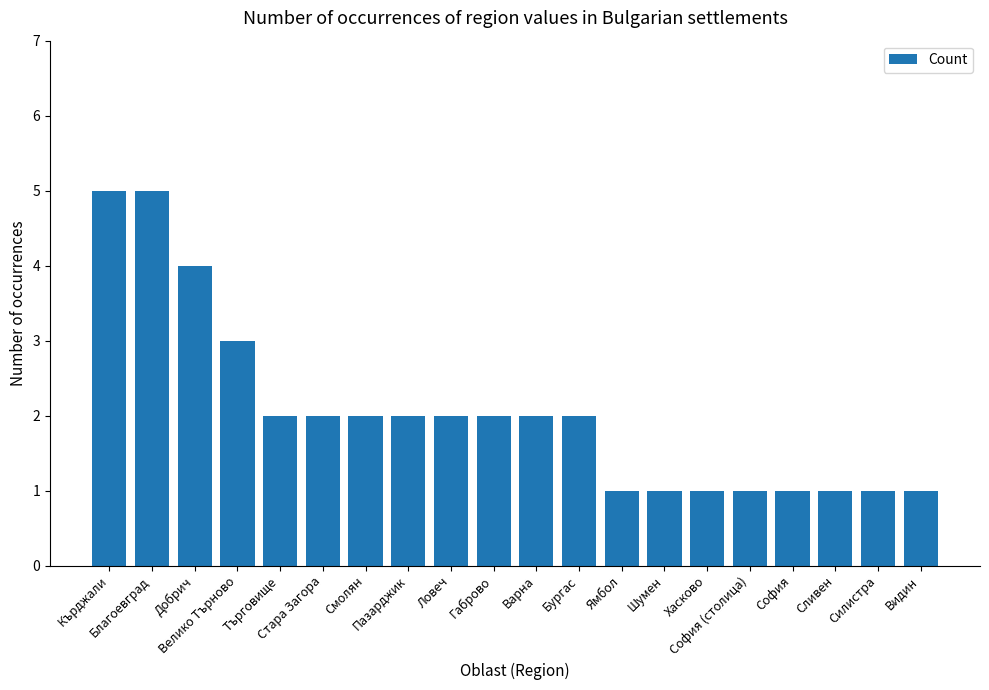

Reading left to right, extract all data points from this chart.

5	5	4	3	2	2	2	2	2	2	2	2	1	1	1	1	1	1	1	1